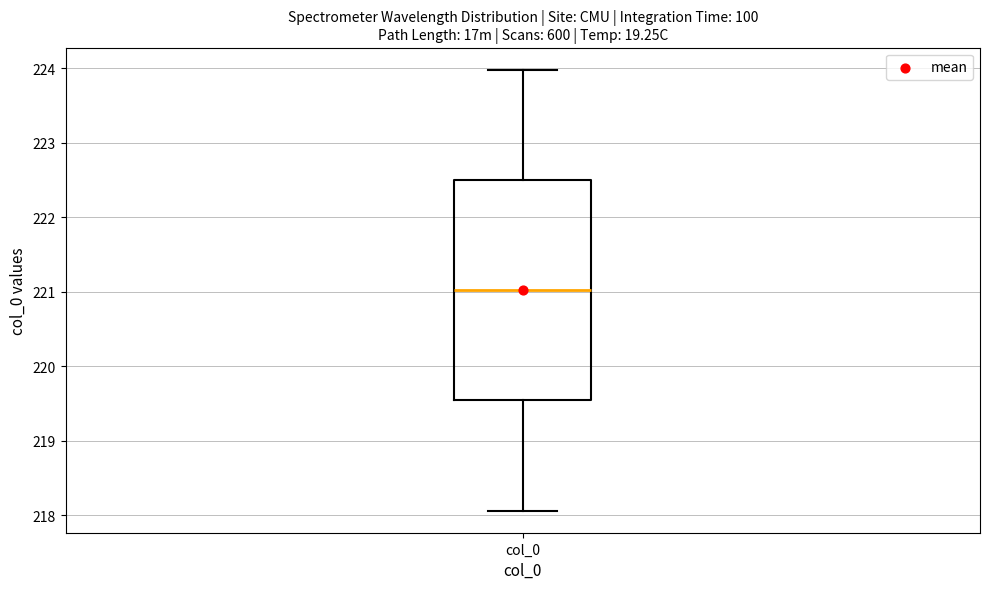

Read this box plot against the y-axis: the position of the median line, the range covered by the box, and the ends of both whiskers. The values are not printed on the chart, so give them approximately, as read against the axis.

median 221.0, box 219.5 to 222.5, whiskers 218.1 to 224.0